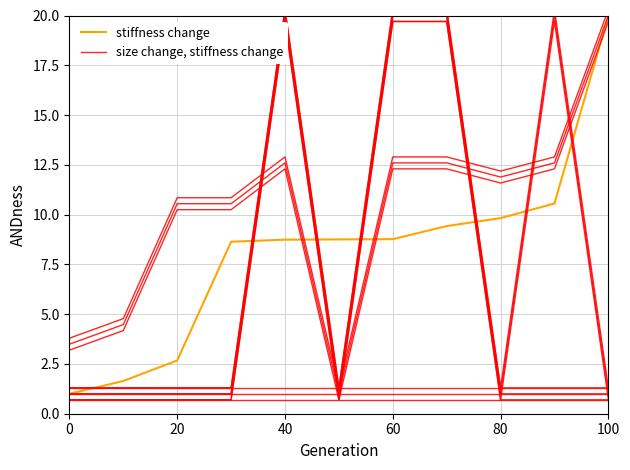

What is the difference between the maximum and minimum values in the stiffness change series?

19.0